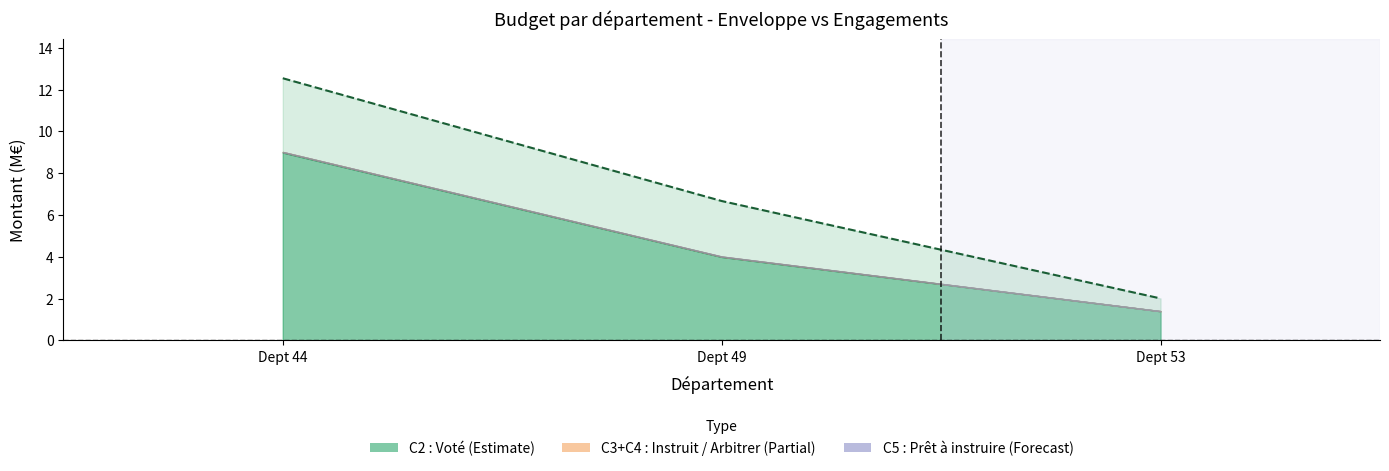

What value does the data have at Dept 53?

2.0